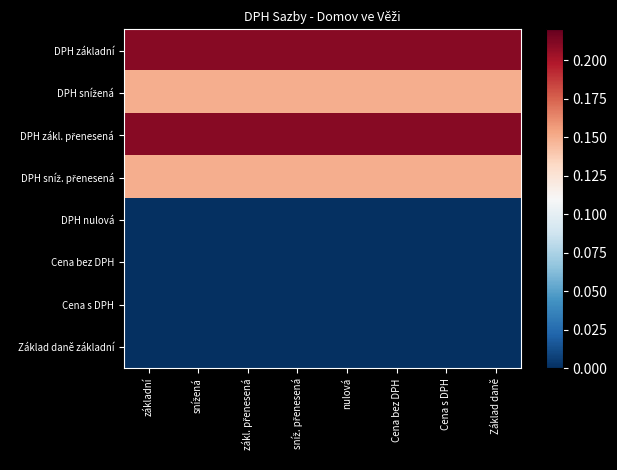

At which category does the chart reach its peak across all series?

základní